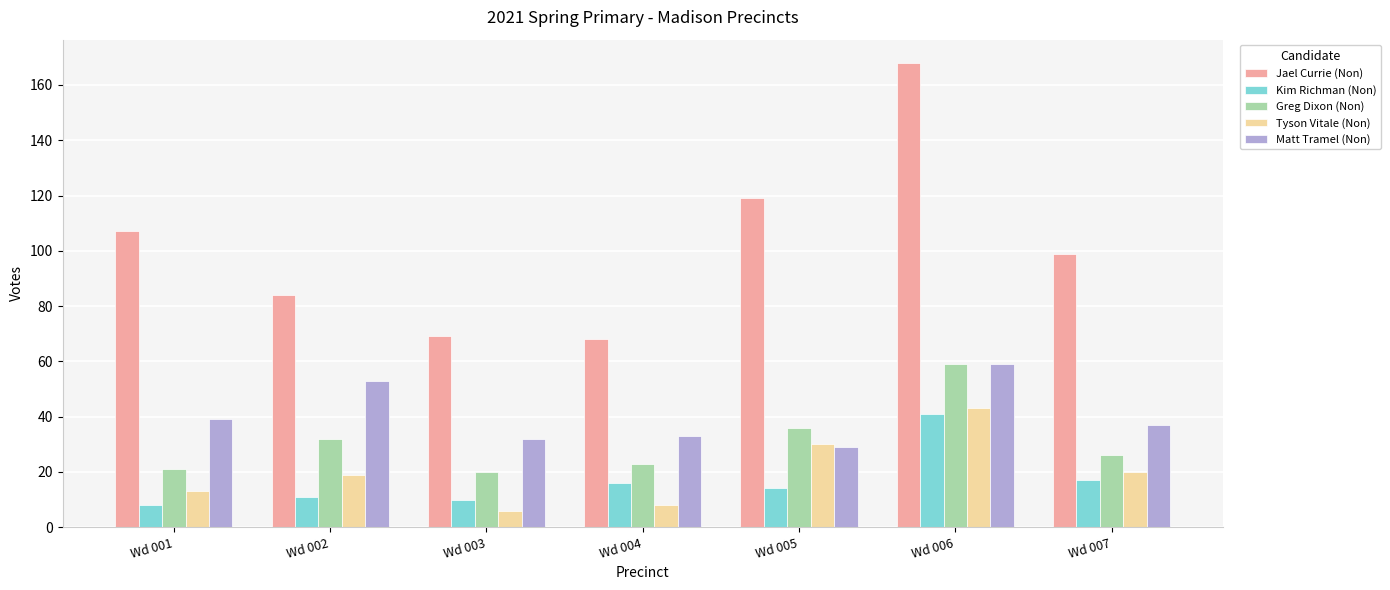

Which series changed the most between Wd 003 and Wd 007?

Jael Currie (Non)